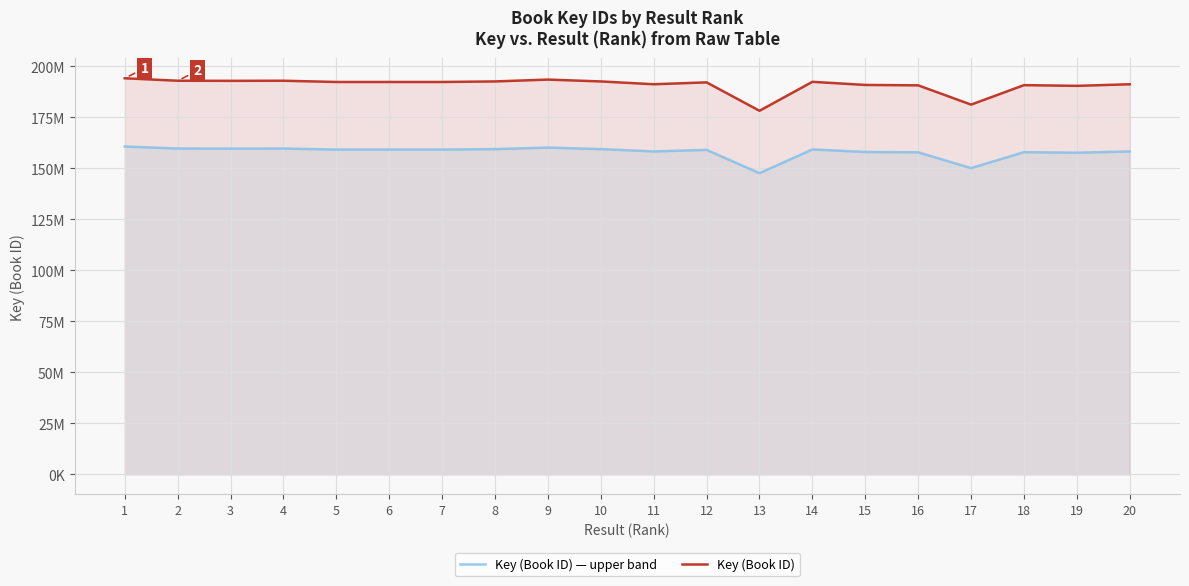

What is the spread (max minus min) of values at 10?

33178368.7